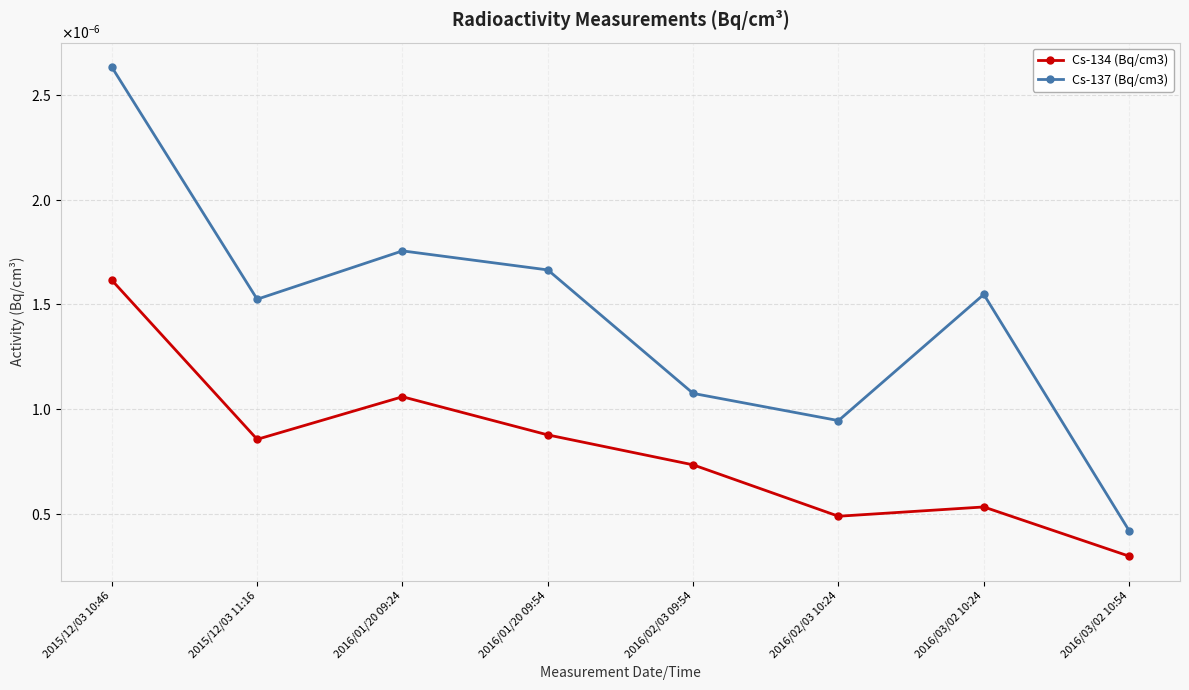

At which category is the sum across all series the highest?

2015/12/03 10:46